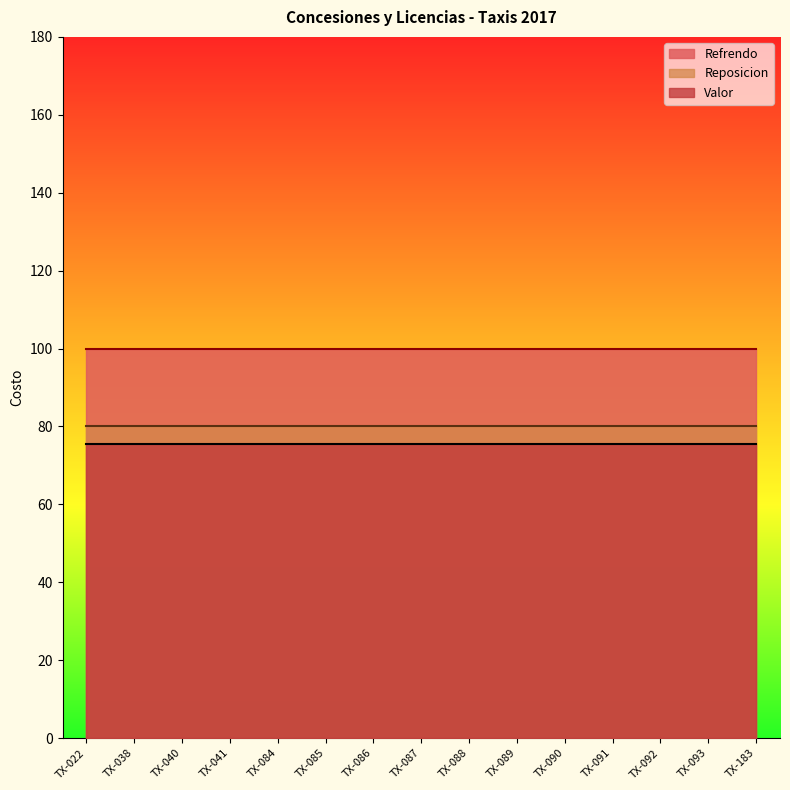

True or false: Valor and Refrendo cross at least once.

False